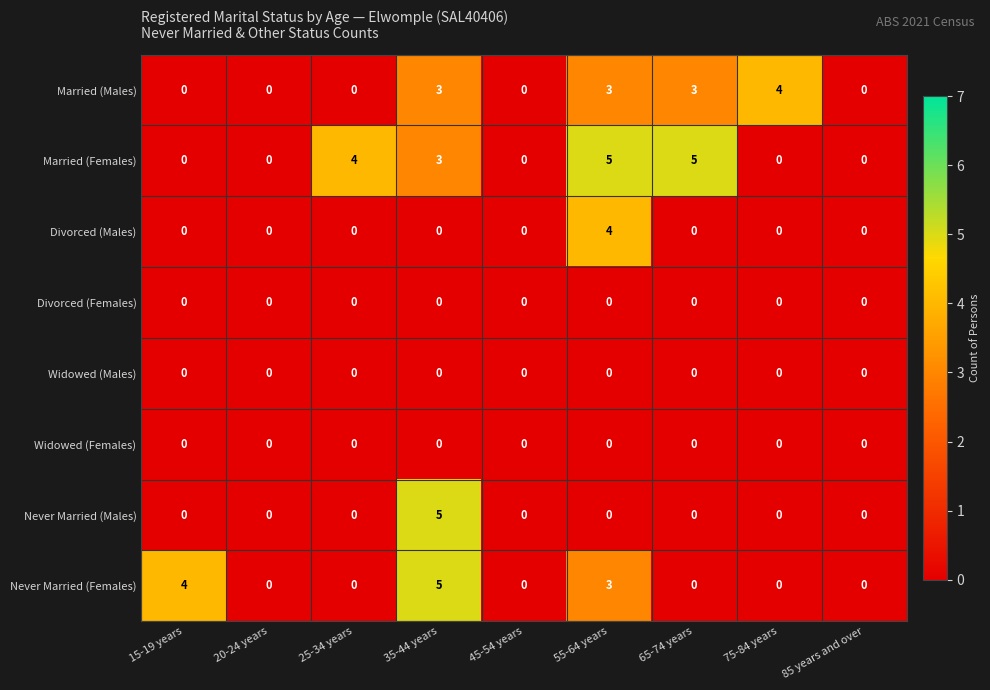

How many categories are shown in the chart?

9